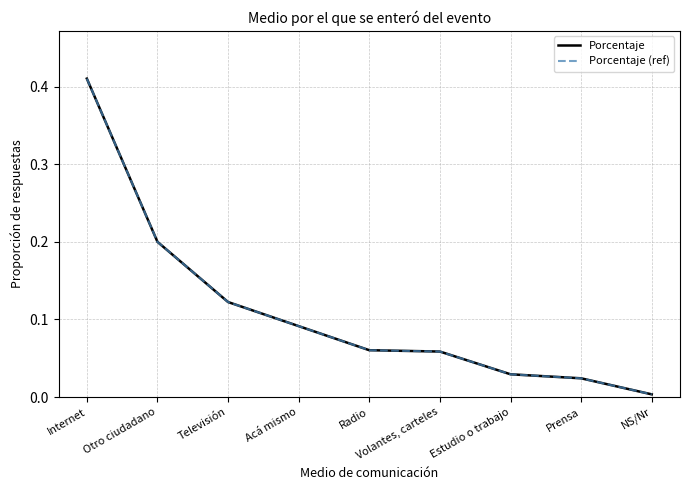

Rank the categories by Porcentaje (ref) value from lowest to highest.

NS/Nr, Prensa, Estudio o trabajo, Volantes, carteles, Radio, Acá mismo, Televisión, Otro ciudadano, Internet